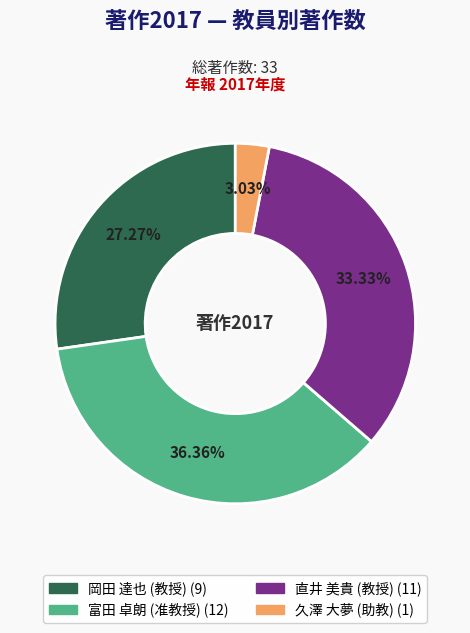

True or false: 富田 卓朗 (准教授) accounts for 30% of the total.

False